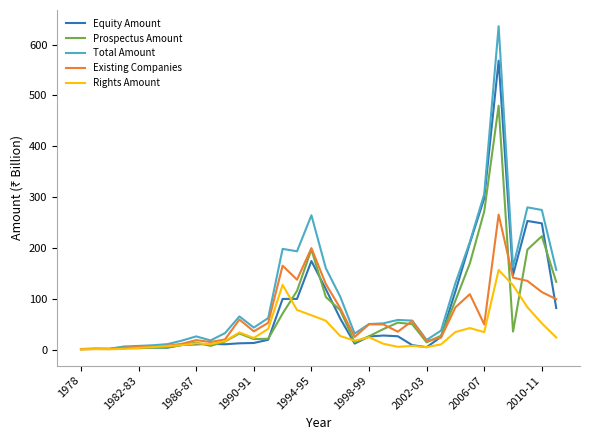

Which series has the largest total across all categories?

Total Amount